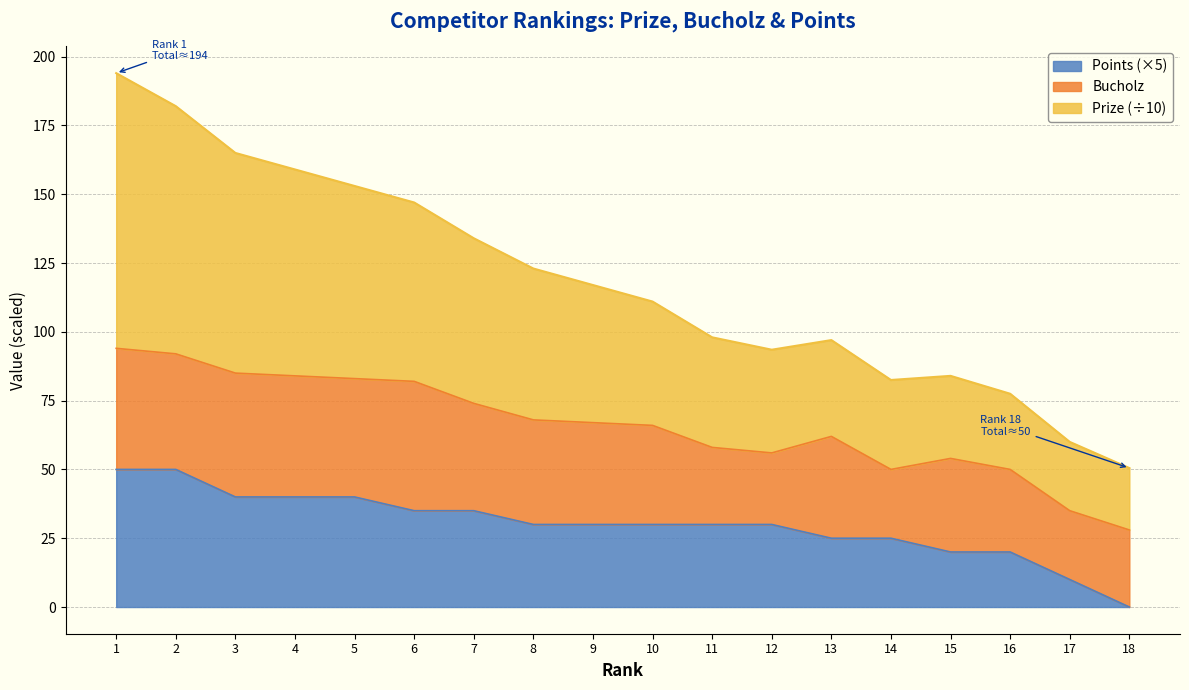

True or false: Points and Prize intersect in this chart.

False